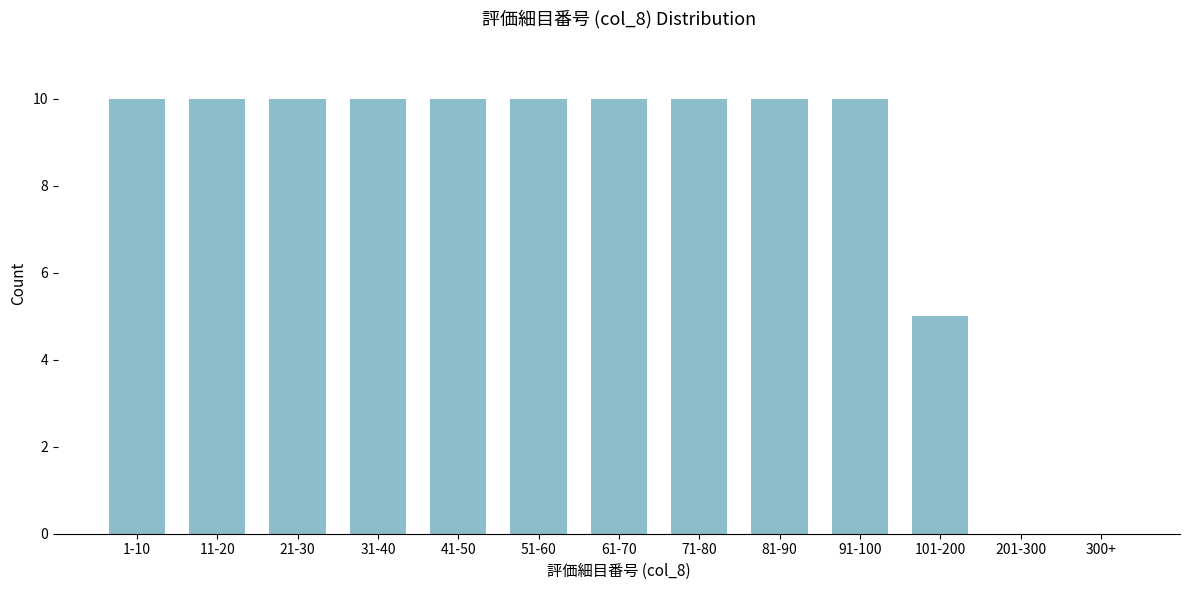

What is the change in value from 91-100 to 201-300?

-10